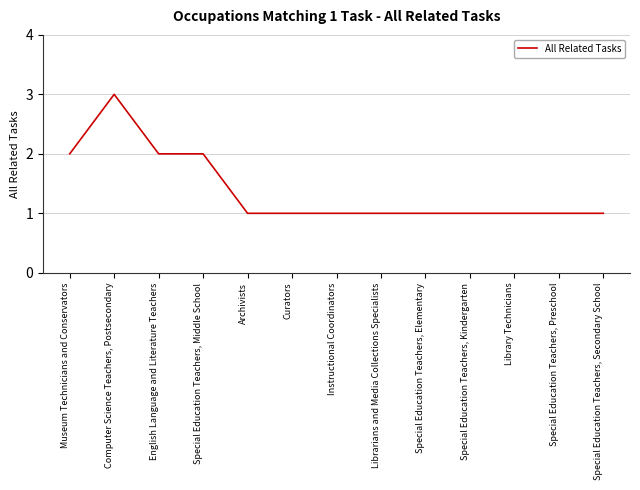

Is it true that the value at Special Education Teachers, Preschool is 1?

True